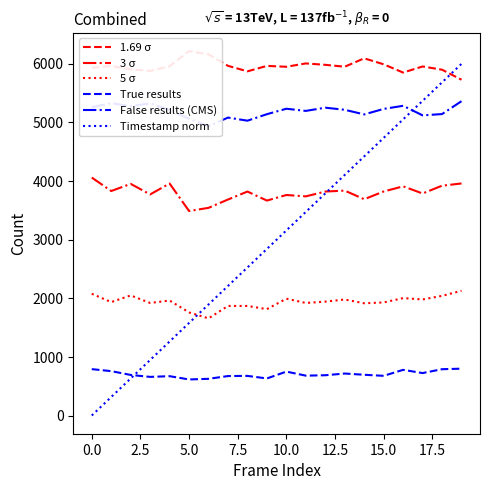

At which label does False results (CMS) reach its peak?

19